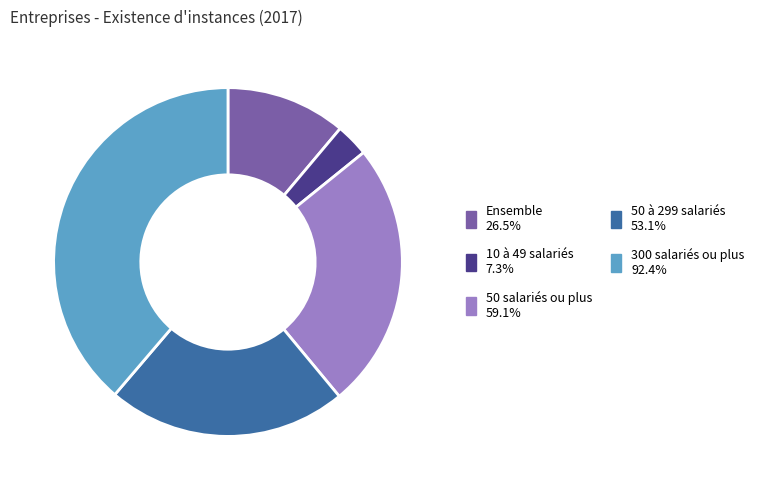

Rank the categories by value from lowest to highest.

10 à 49 salariés, Ensemble, 50 à 299 salariés, 50 salariés ou plus, 300 salariés ou plus